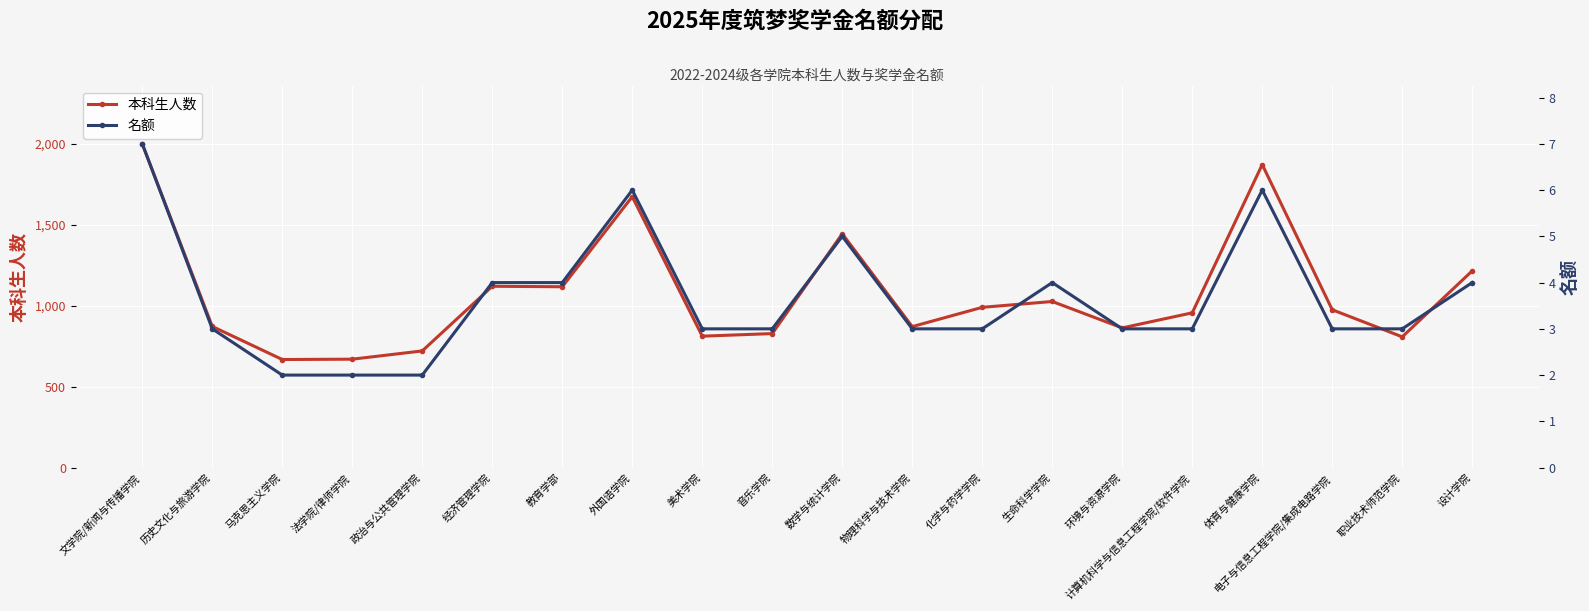

How many values in the 本科生人数 series exceed 974?

9